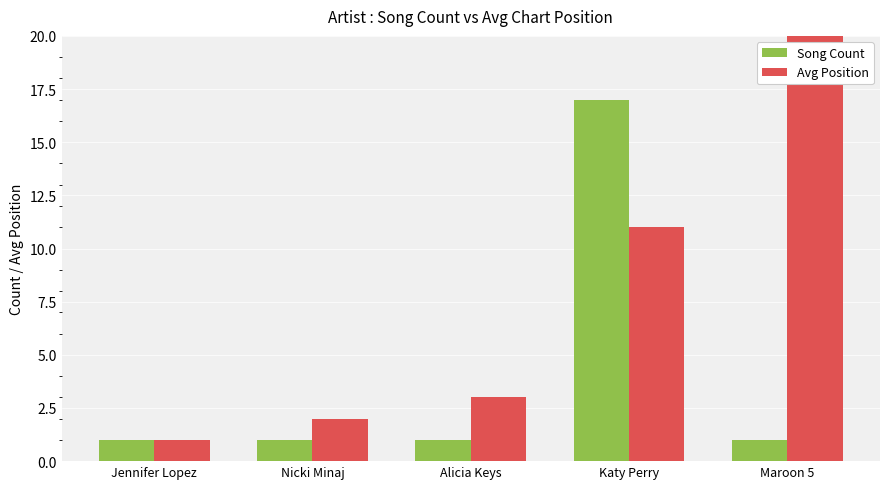

What are all the series names shown in the legend?

Song Count, Avg Position